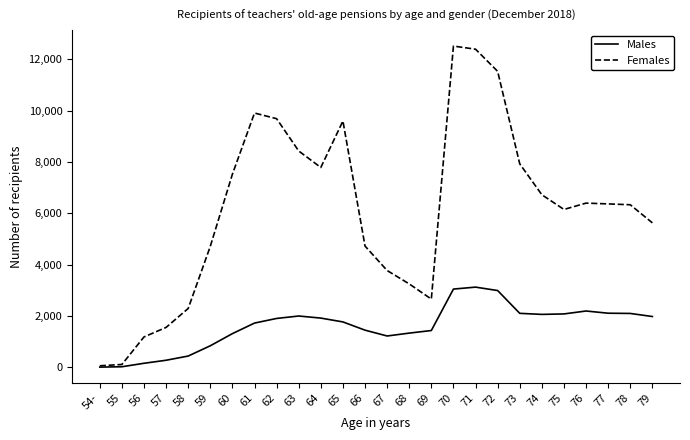

Read the Males value at 71, to the nearest 10.

3120